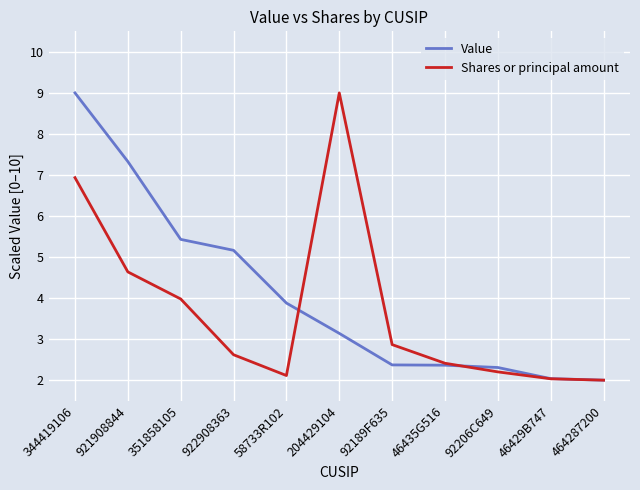

The value of Shares or principal amount at 344419106 is 4.5. True or false?

False